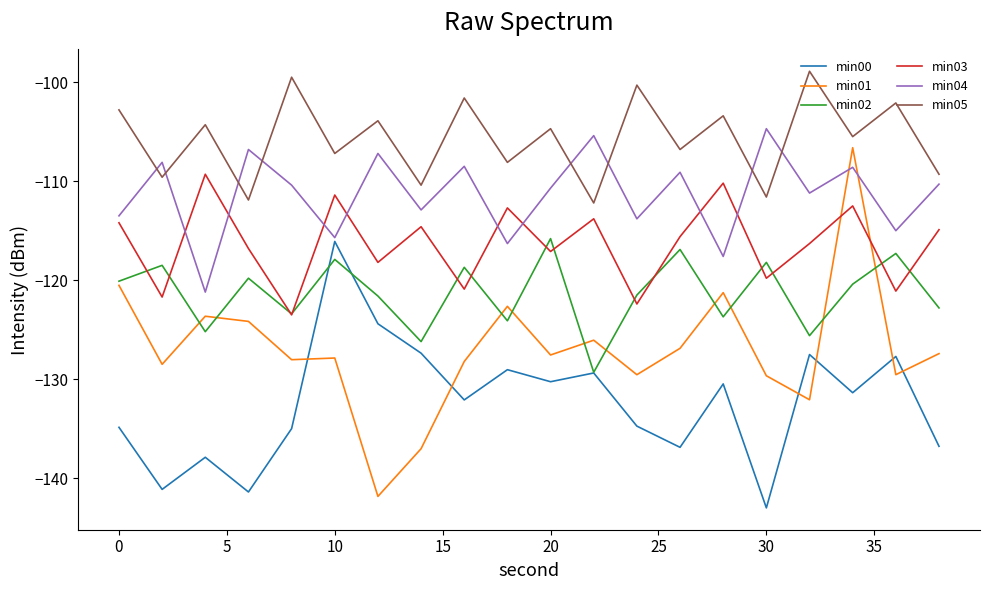

List the series in order of their overall mean, lowest first.

min00, min01, min02, min03, min04, min05